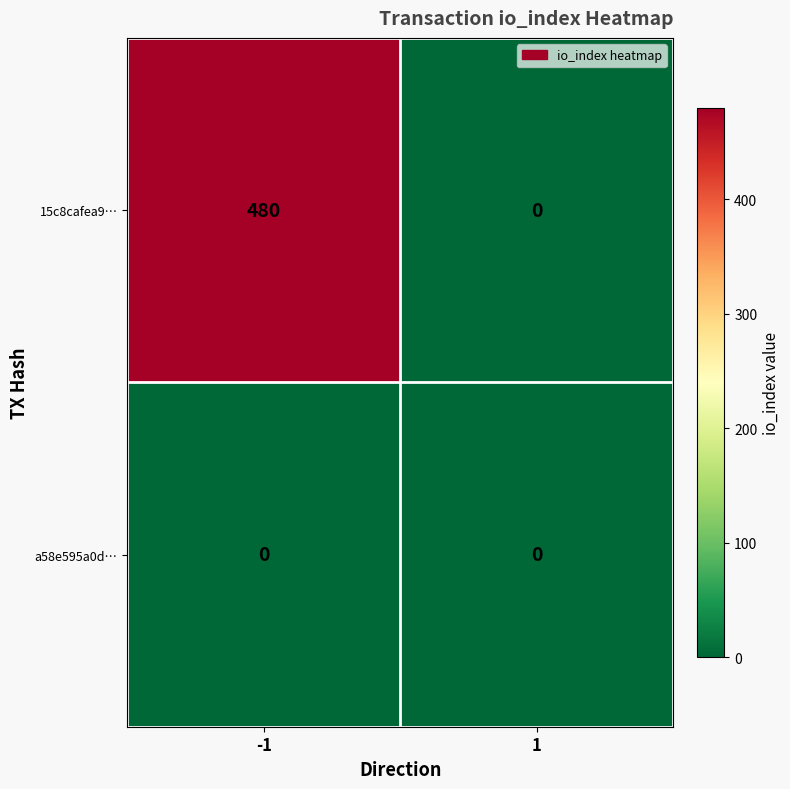

Reading right to left, what are all the values shown in this chart?

15c8cafea9…: 1=0	-1=480
a58e595a0d…: 1=0	-1=0